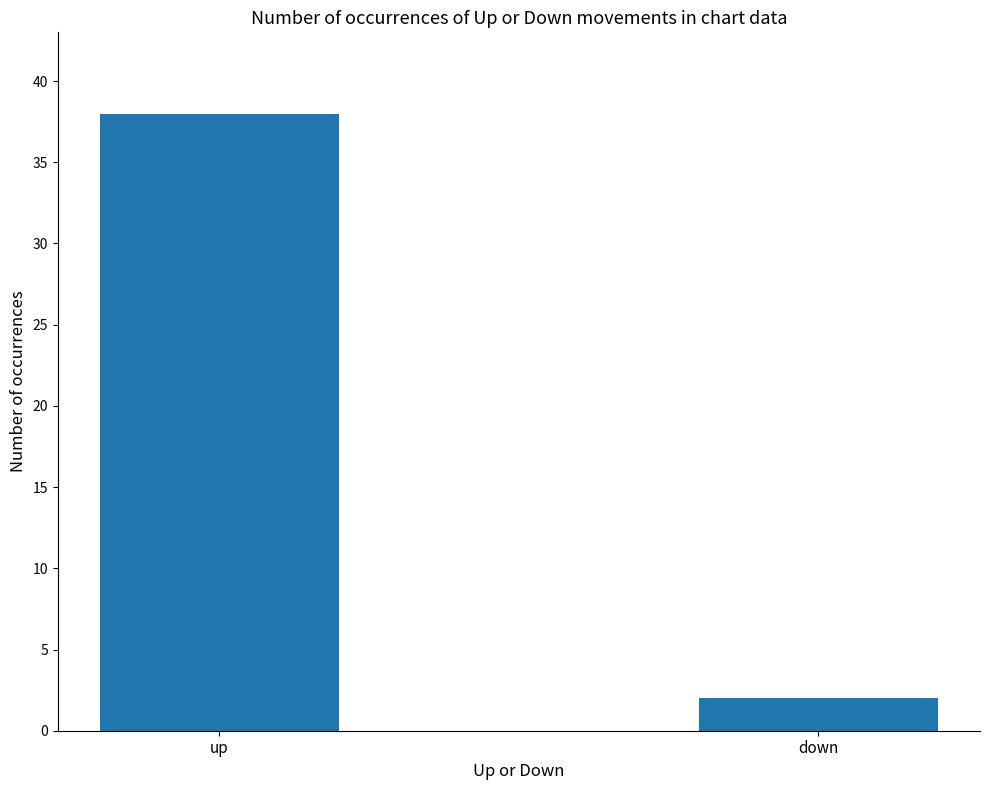

What is the label of the 1st bar from the left?

up